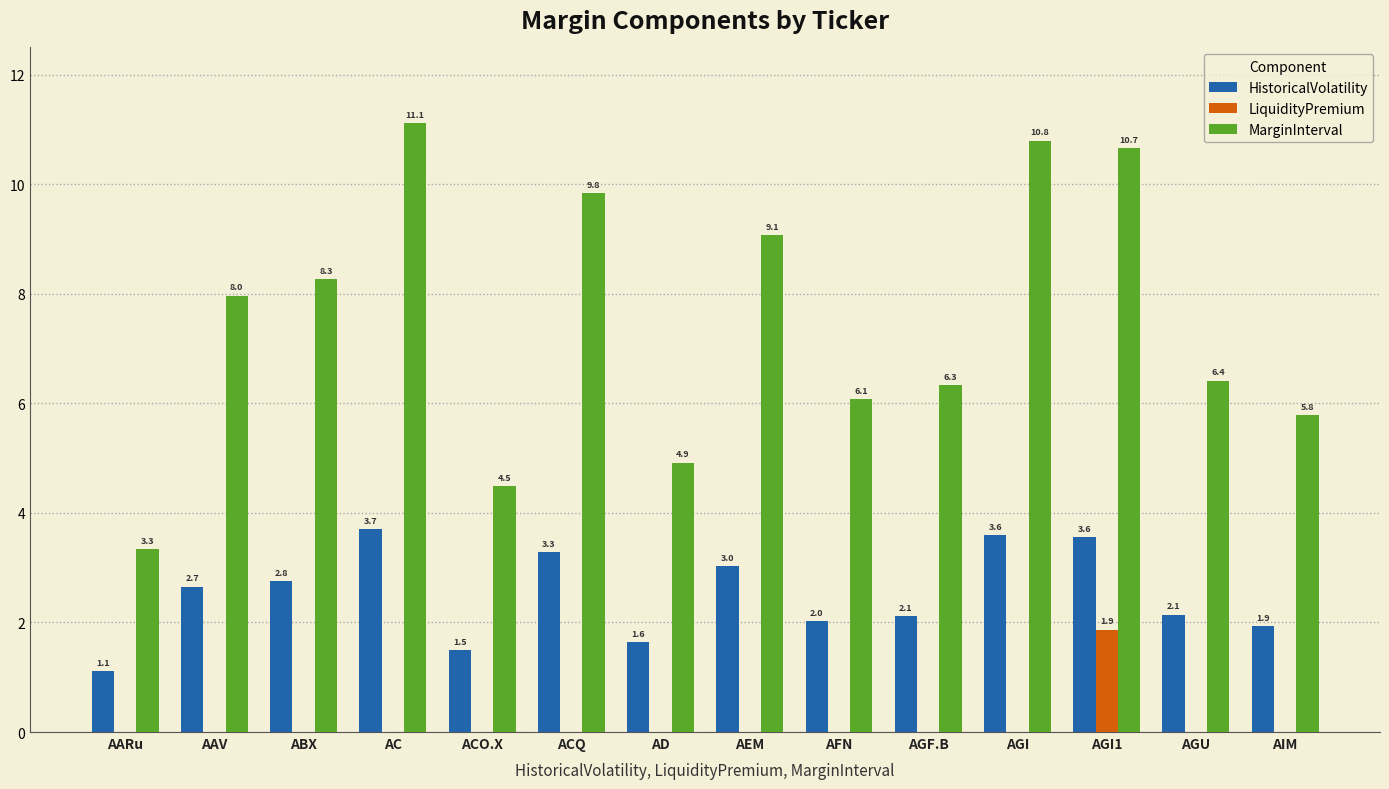

What is the sum of all LiquidityPremium values?

1.9